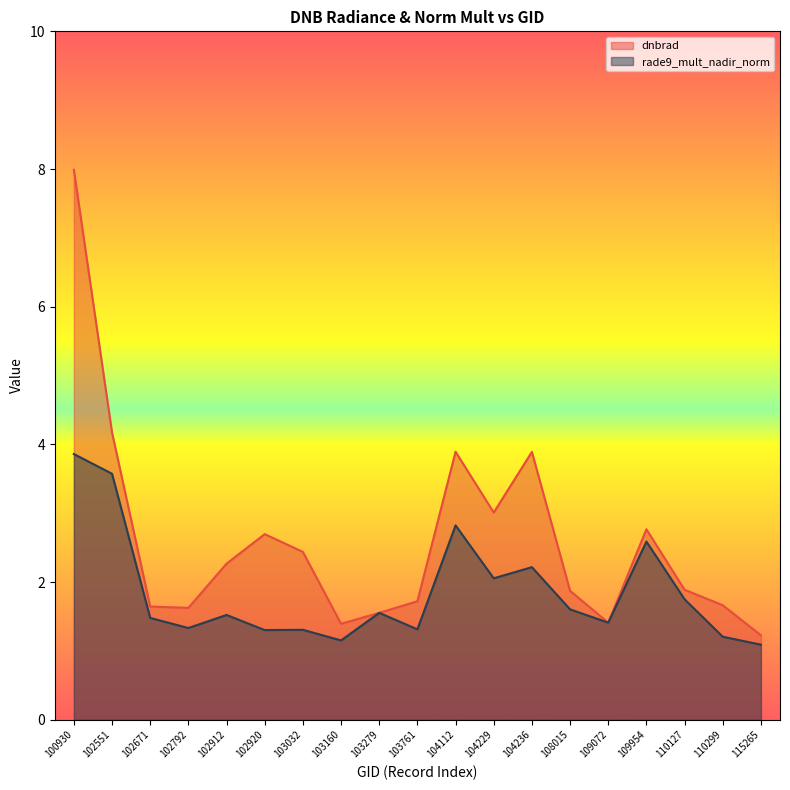

What is the minimum value shown in the chart?

1.1